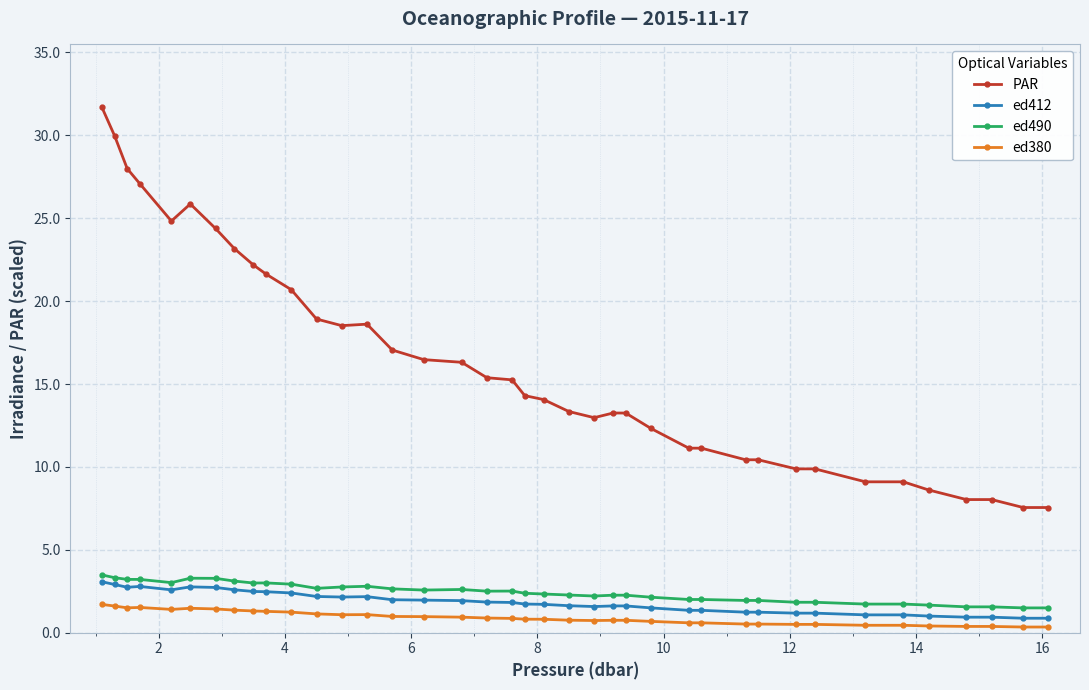

What is the smallest value displayed?

0.3